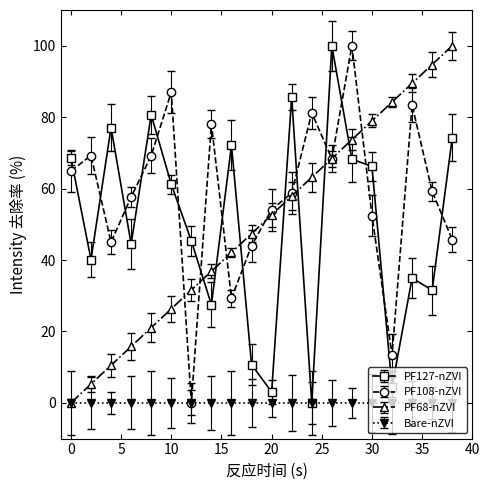

True or false: PF68-nZVI has more than 0 interior local peaks.

False